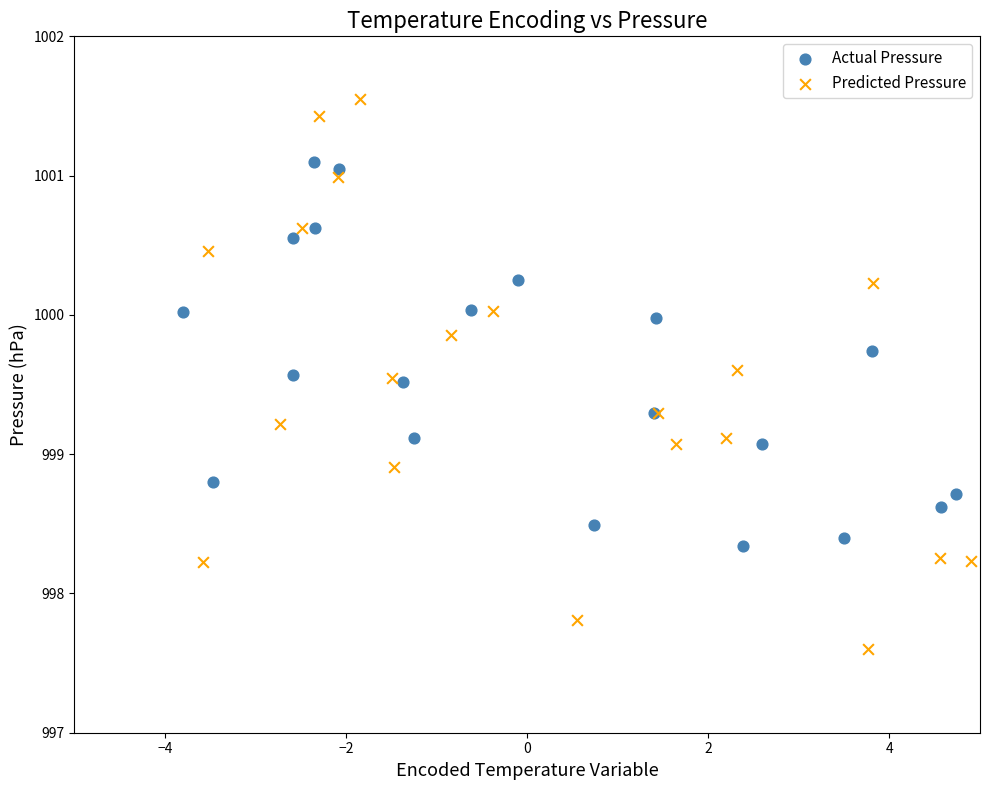

Which series has the widest spread of Y values?

Predicted Pressure